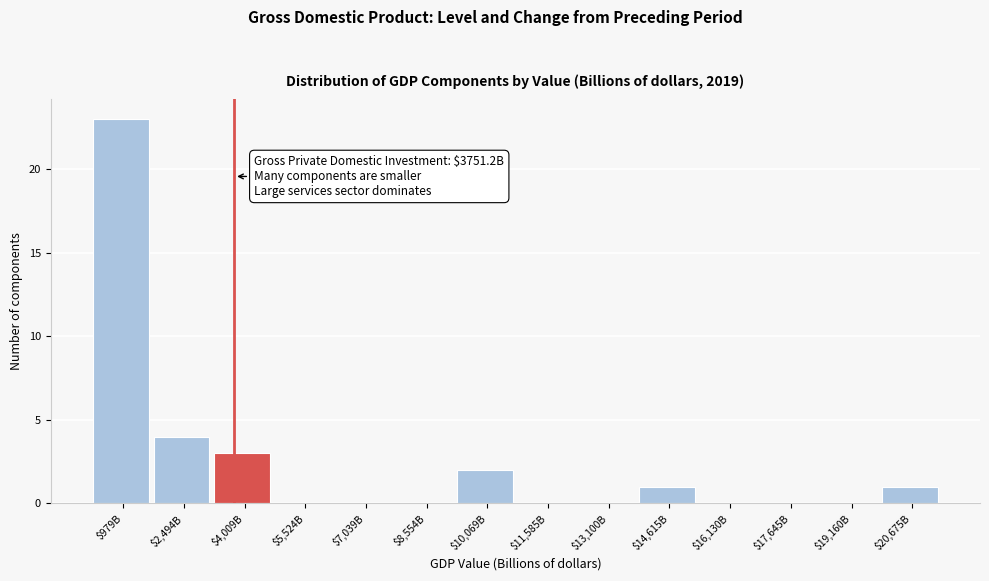

Which category has the highest value across all series?

$979B